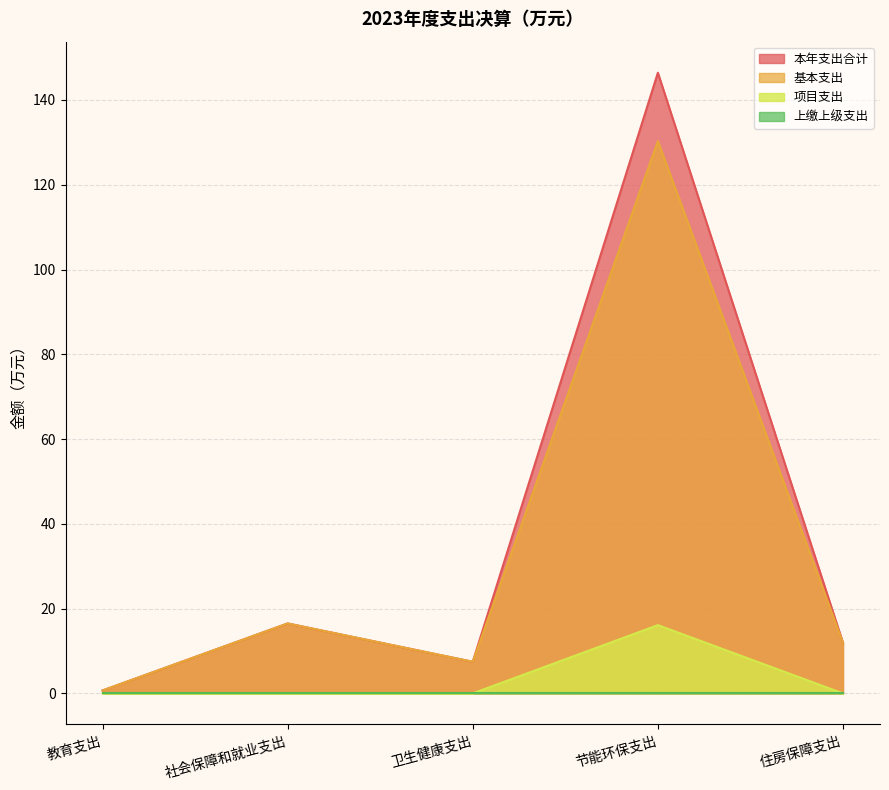

Which series has the largest range (max minus min)?

本年支出合计